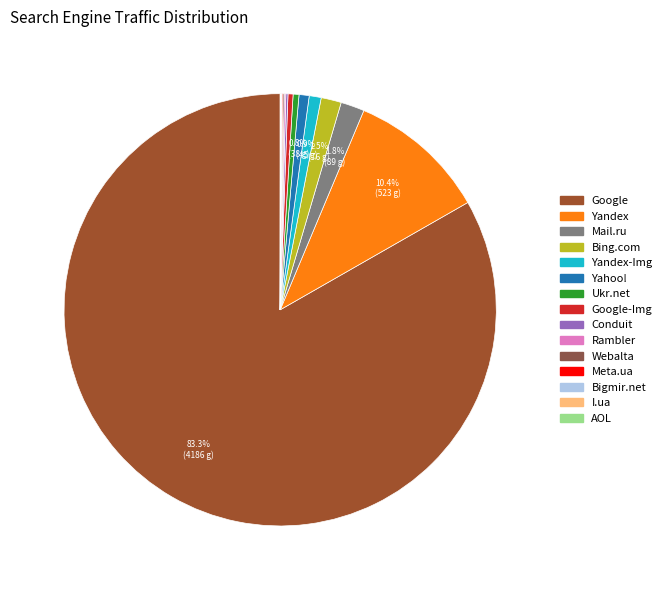

Is there any slice that represents more than half of the pie?

Yes